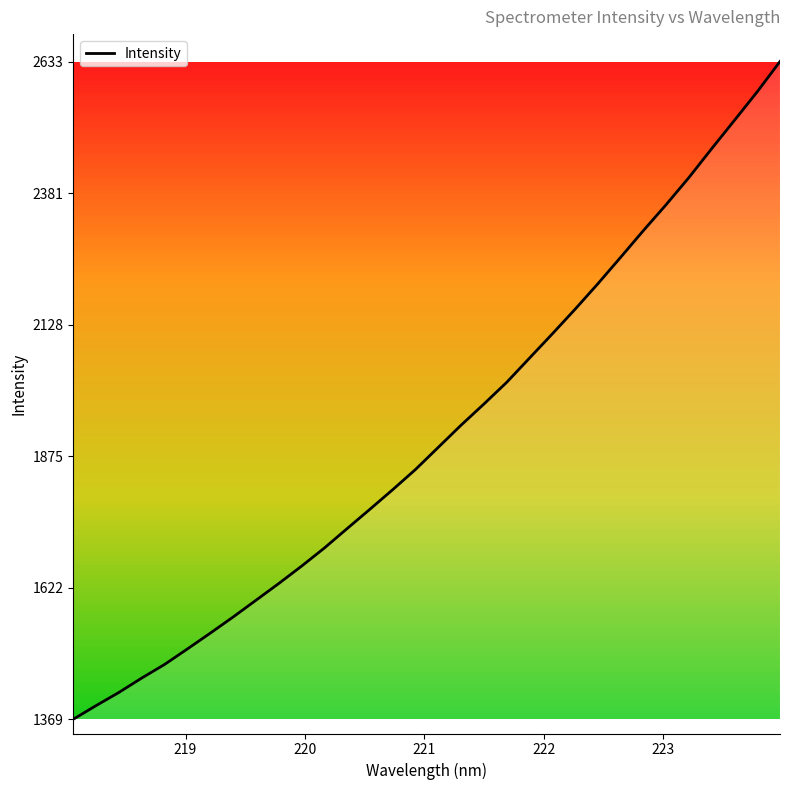

How many lines are shown in the chart?

1